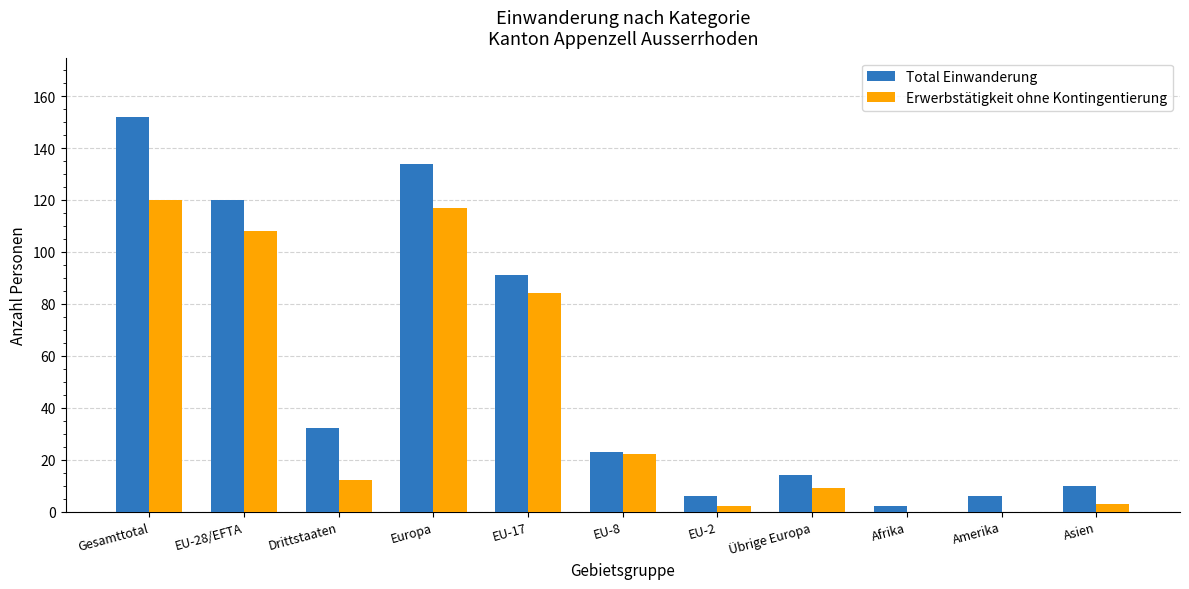

Is it true that Total Einwanderung equals 6 at EU-2?

True